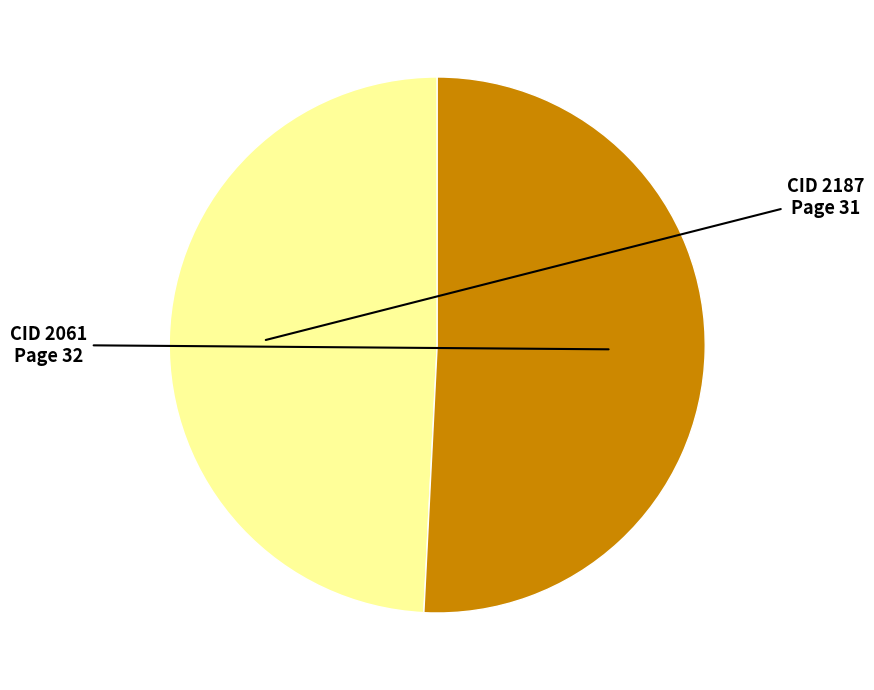

Does any single category account for the majority?

Yes